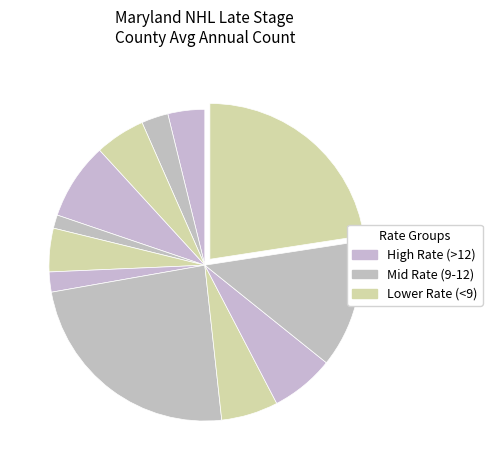

Count the number of slices in the pie.

12